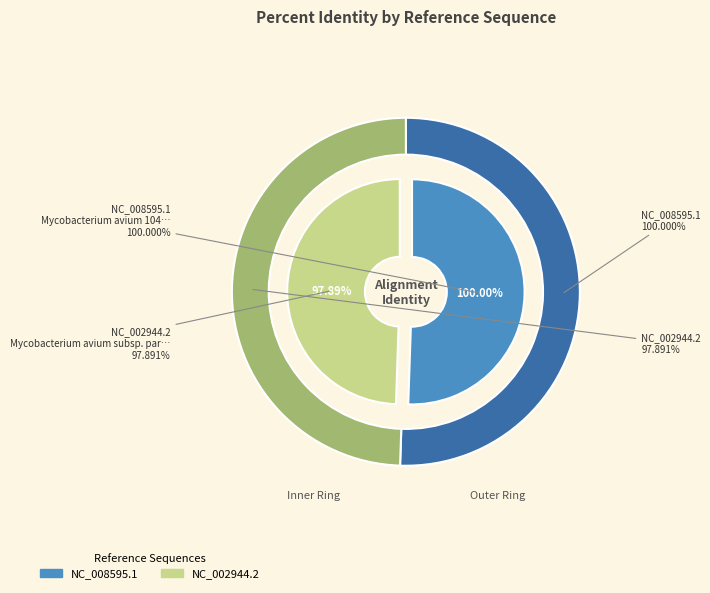

Rank the categories by value from lowest to highest.

NC_002944.2, NC_008595.1